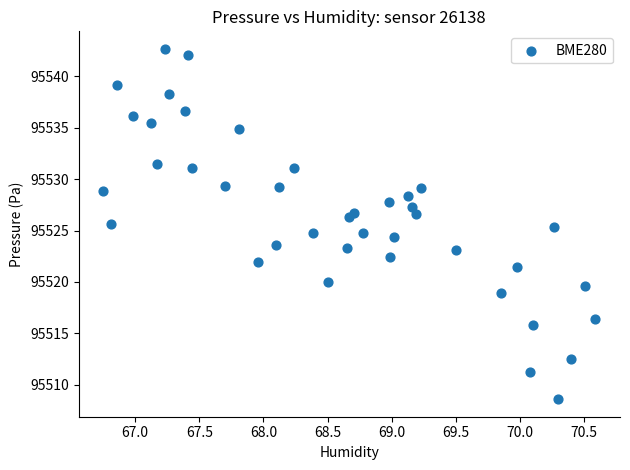

What is the range of X values (max minus min)?

3.8